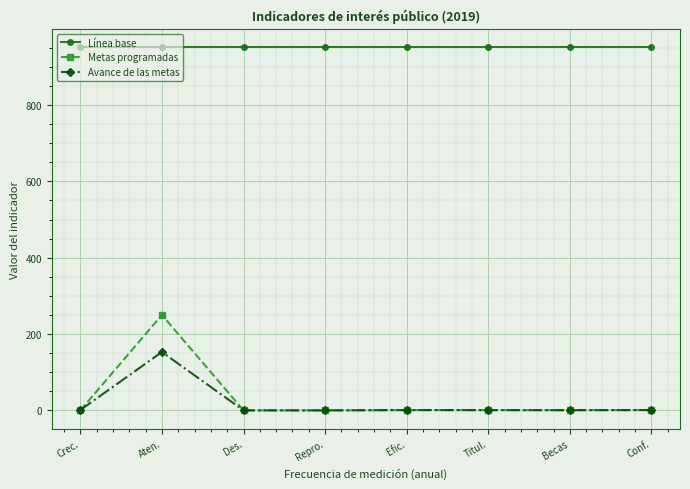

What is the label of the 8th point from the right?

Crec.